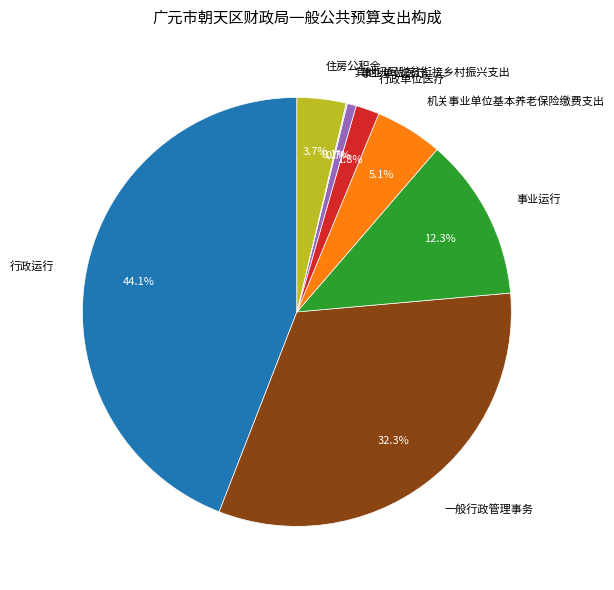

The 行政单位医疗 slice represents 2% of the pie. True or false?

True